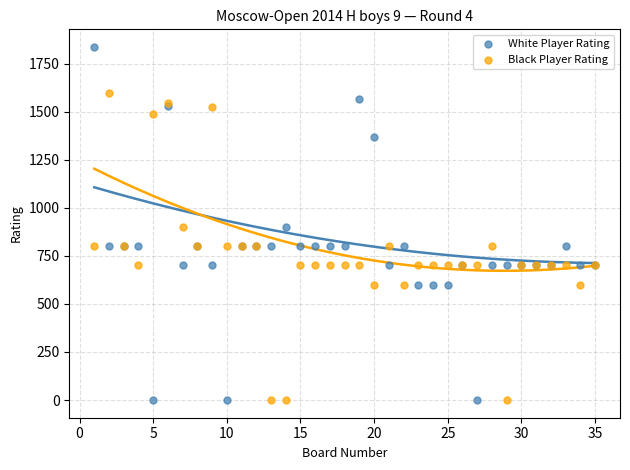

What is the X range (max minus min) for the scatter plot?

34